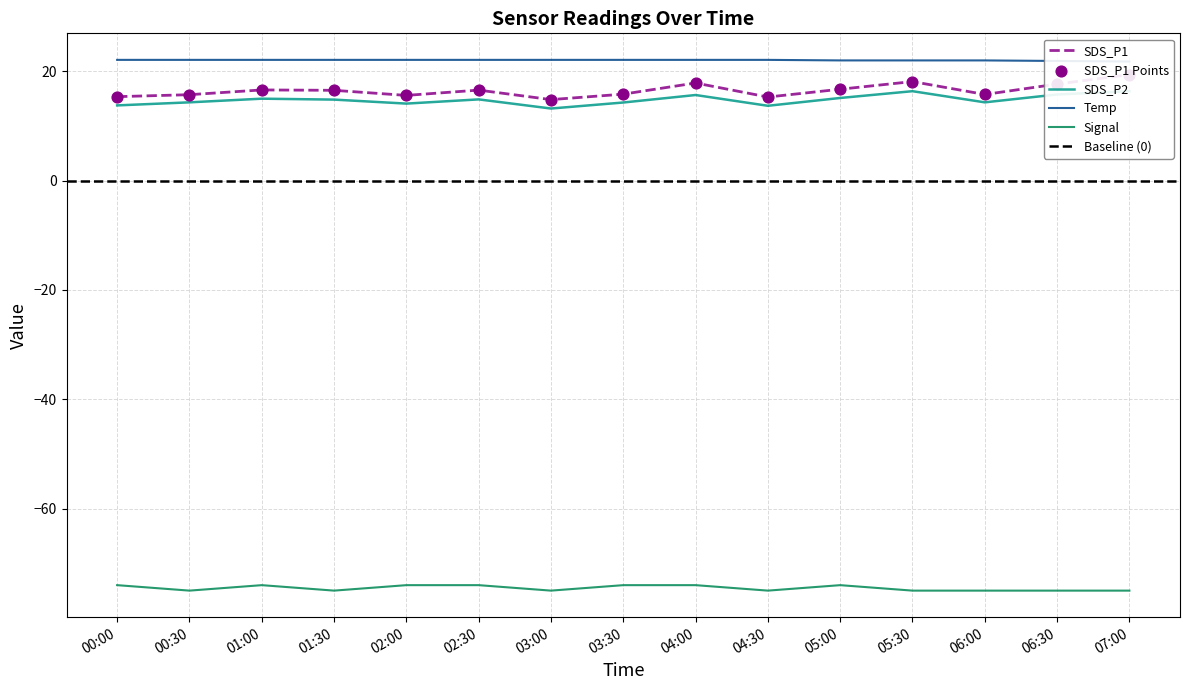

What are all the series names shown in the legend?

SDS_P1, SDS_P2, Temp, Signal